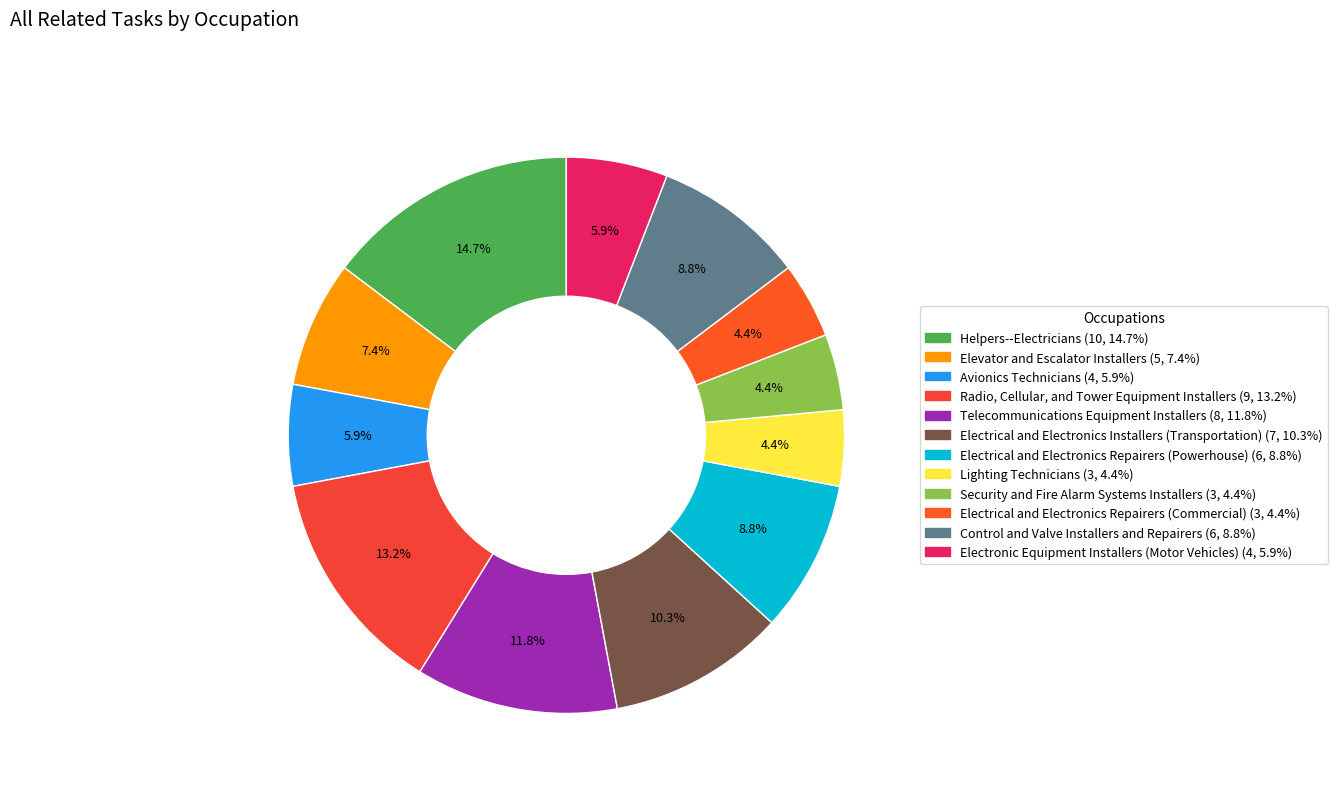

Is Radio, Cellular, and Tower Equipment Installers the majority of the pie?

No